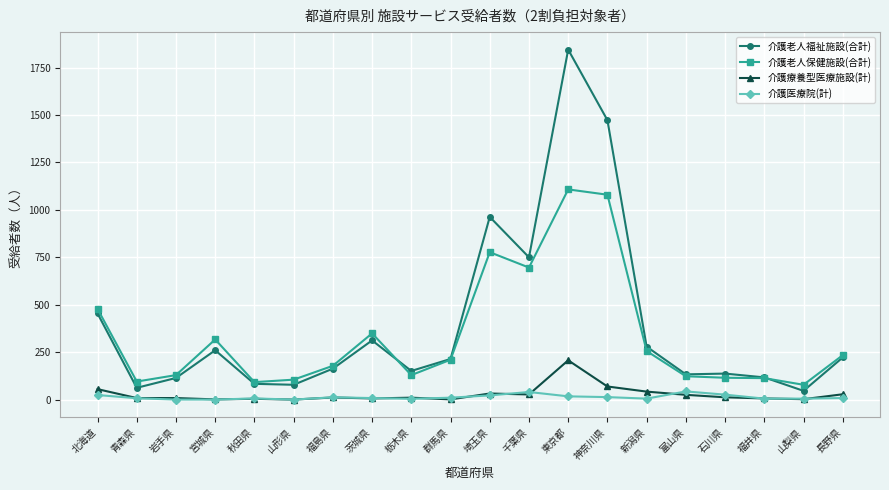

True or false: 介護老人福祉施設(合計) and 介護医療院(計) cross at least once.

False